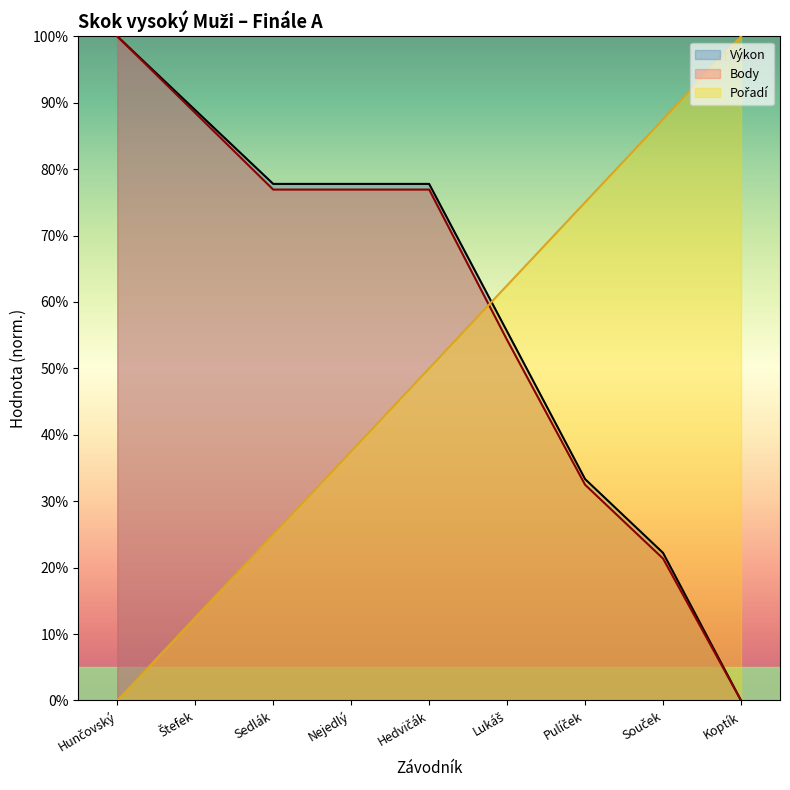

The Pořadí series shows 0.5 at Hedvičák. True or false?

True